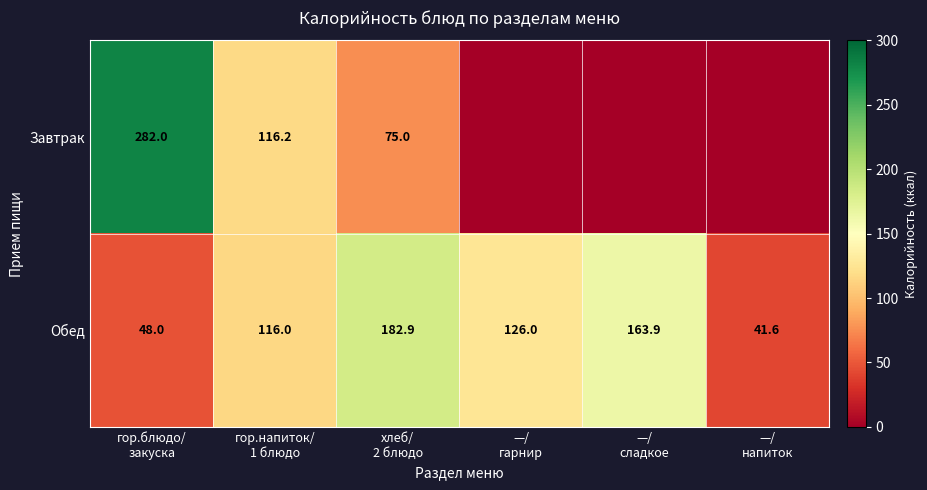

What is the average value of the Обед series?

113.1